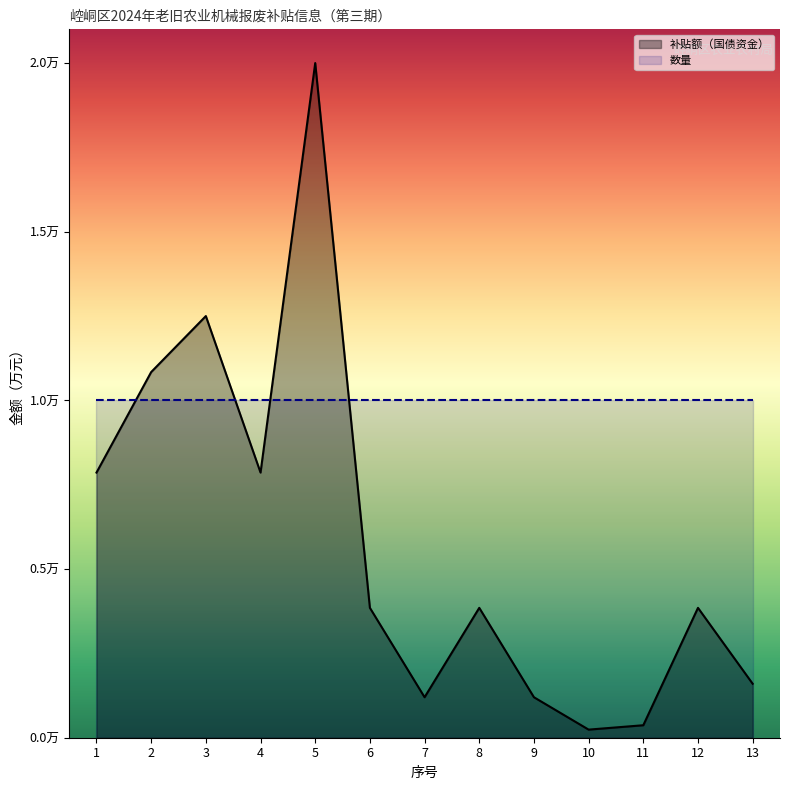

What is the greatest value displayed?

2.0